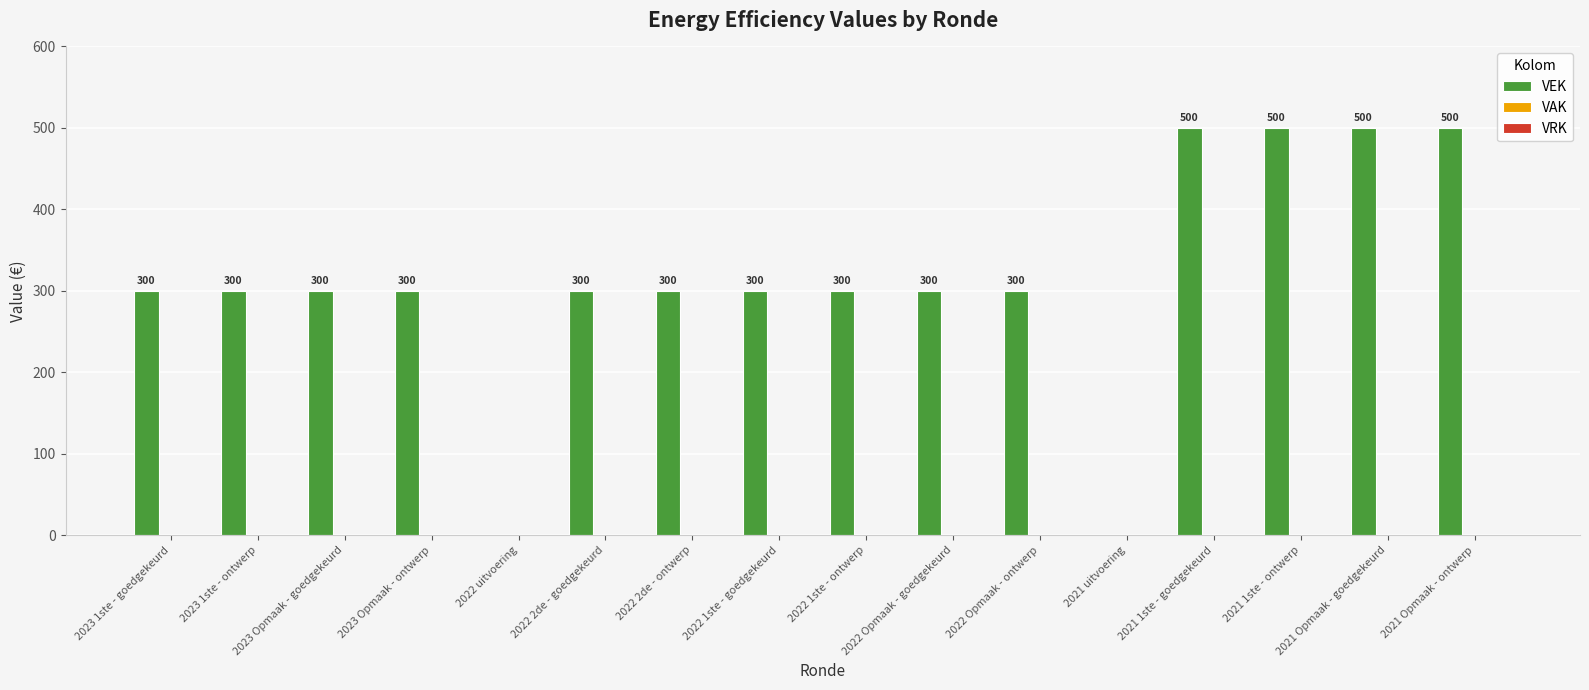

What is the maximum value shown in the chart?

500